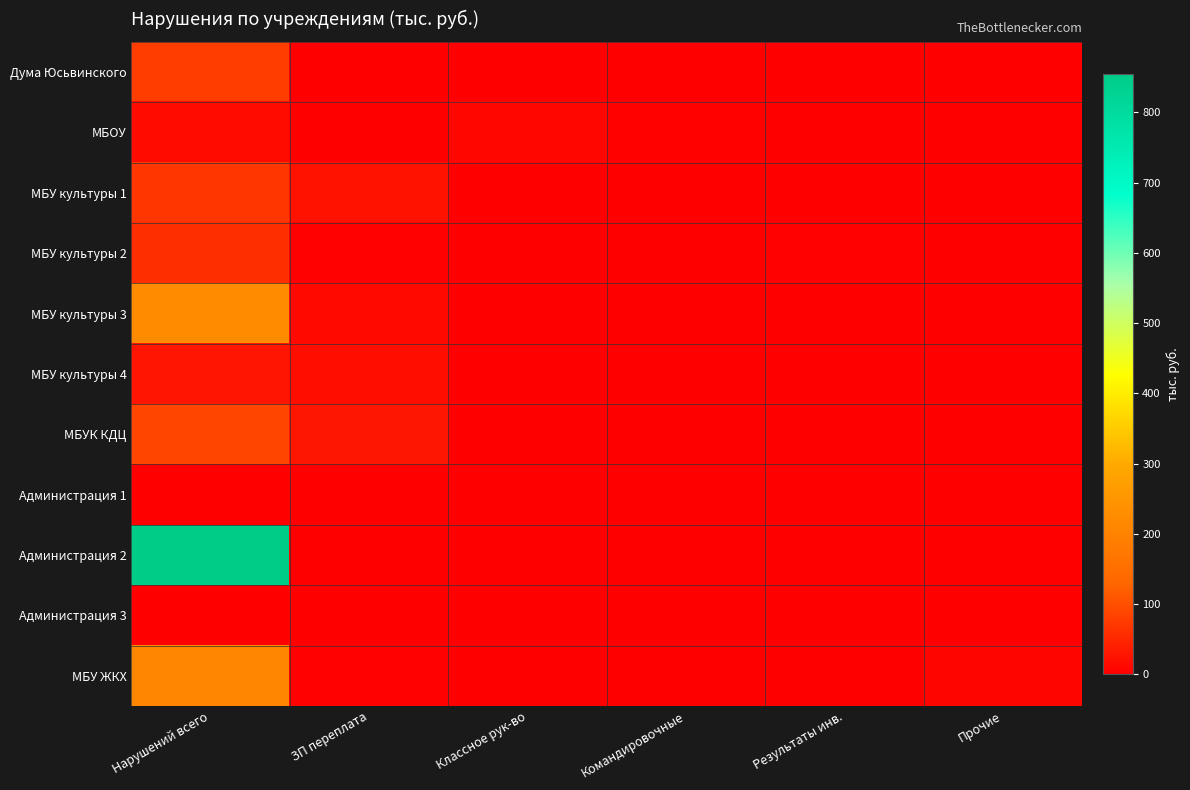

Between Нарушений всего and Прочие, which is larger?

Нарушений всего